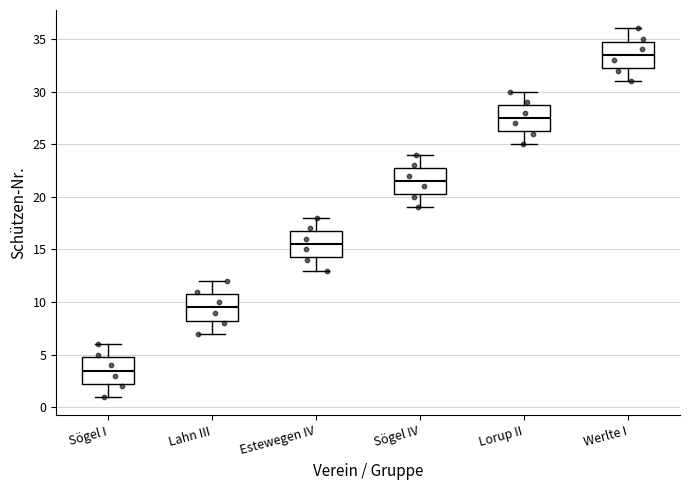

Reading left to right, transcribe this box plot: for each box, give where its median line is, the range the box spans, and where its two whiskers end, as read against the y-axis. The values are not printed on the chart, so give them approximately, as read against the axis.

Sögel I: median 3.5, box 2.5 to 5.0, whiskers 1.0 to 6.0
Lahn III: median 9.5, box 8.5 to 11.0, whiskers 7.0 to 12.0
Estewegen IV: median 15.5, box 14.5 to 17.0, whiskers 13.0 to 18.0
Sögel IV: median 21.5, box 20.5 to 23.0, whiskers 19.0 to 24.0
Lorup II: median 27.5, box 26.5 to 29.0, whiskers 25.0 to 30.0
Werlte I: median 33.5, box 32.5 to 35.0, whiskers 31.0 to 36.0